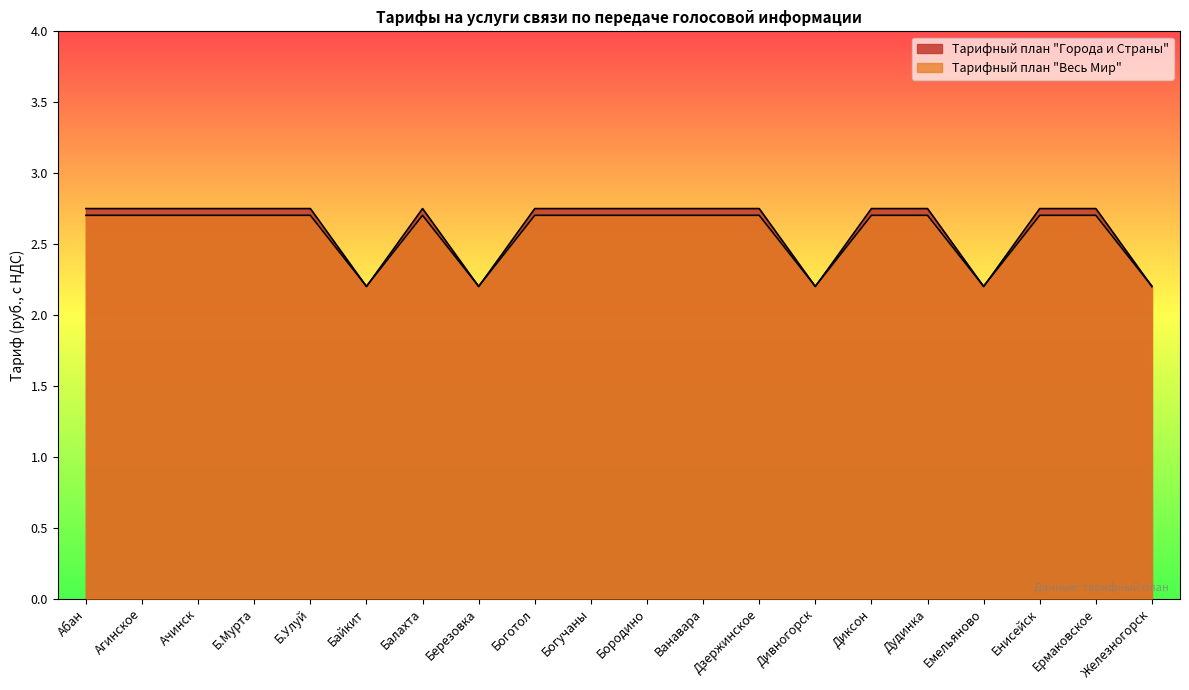

Rank the series by their average value, from highest to lowest.

Тарифный план Города и Страны, Тарифный план Весь Мир